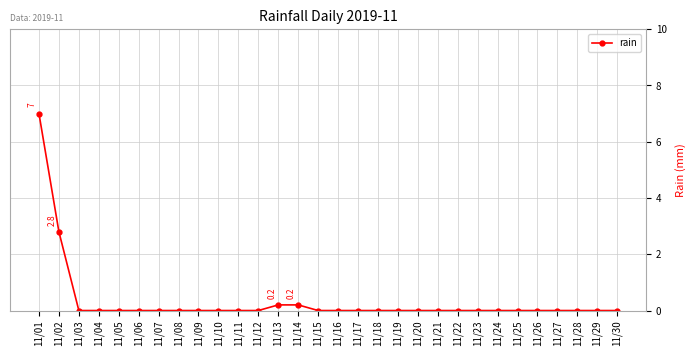

Is it true that the value at 11/22 is 0.0?

True